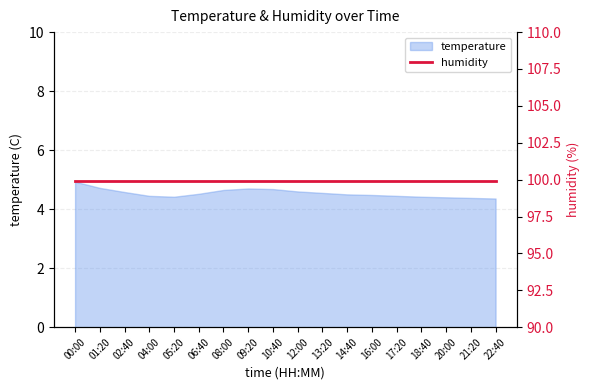

What is the average value?

4.5